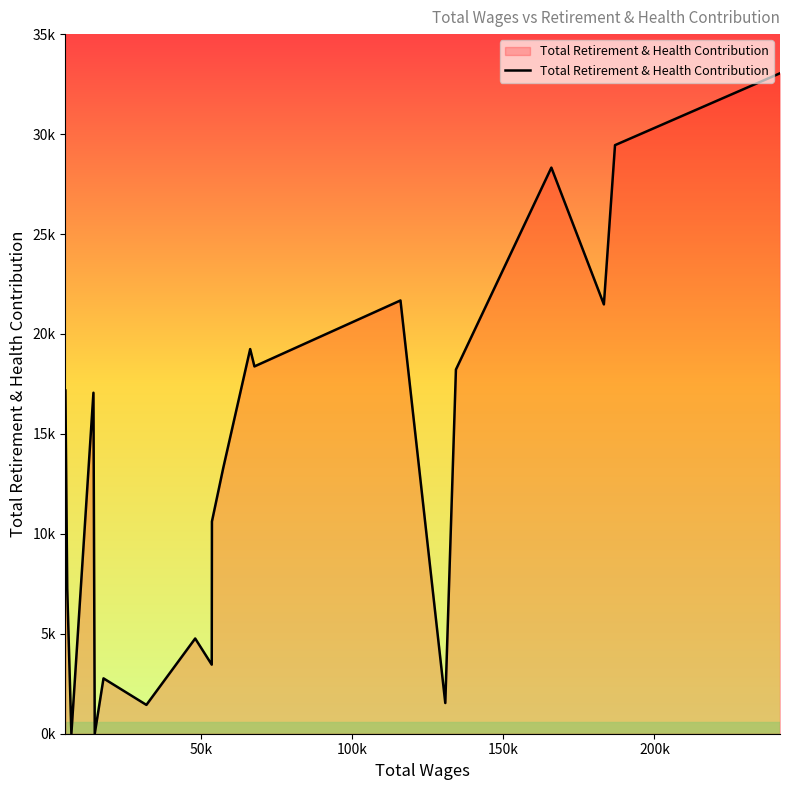

How many points are higher than both their immediate neighbors (excluding endpoints)?

6